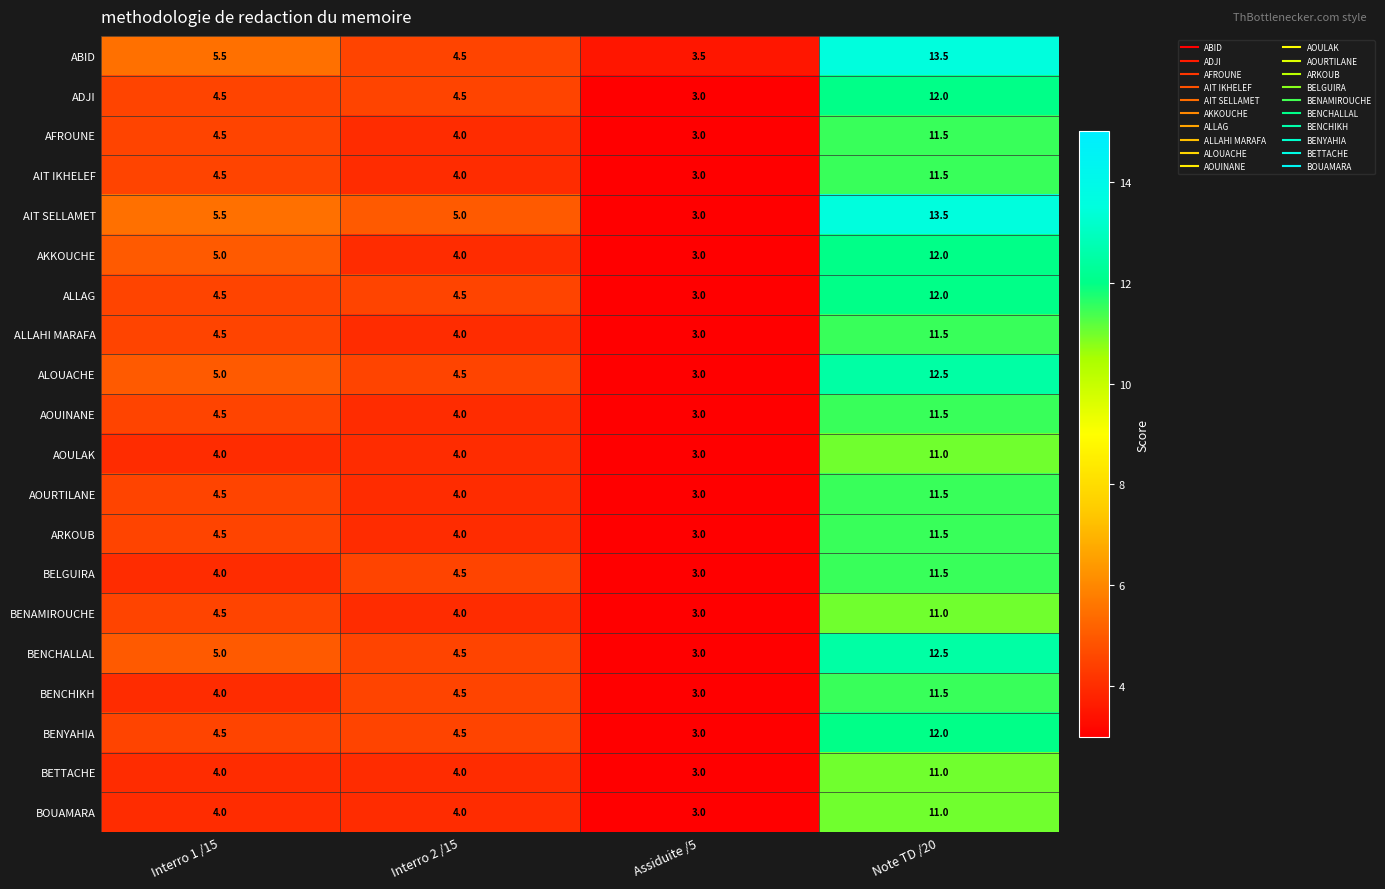

Which category has the lowest value in the ALLAHI MARAFA series?

Assiduite /5